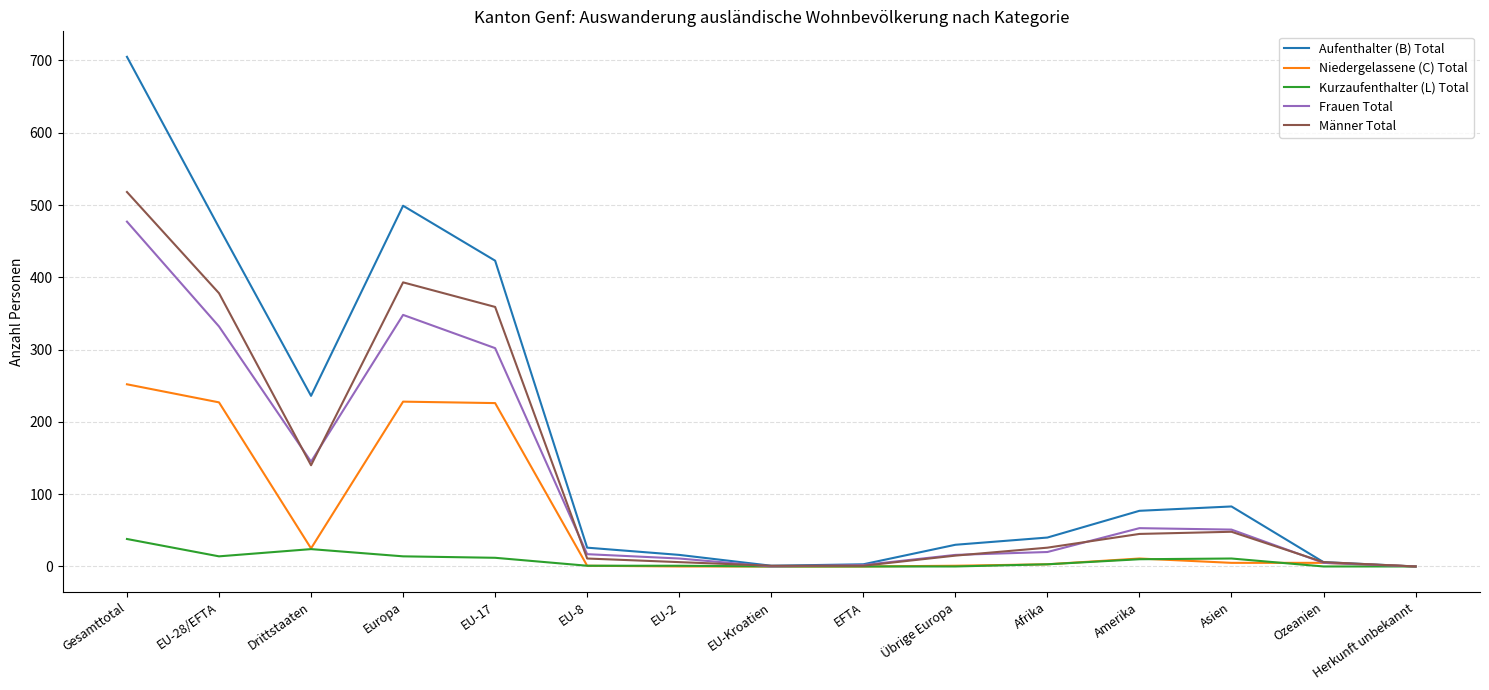

At which category is the sum across all series the highest?

Gesamttotal